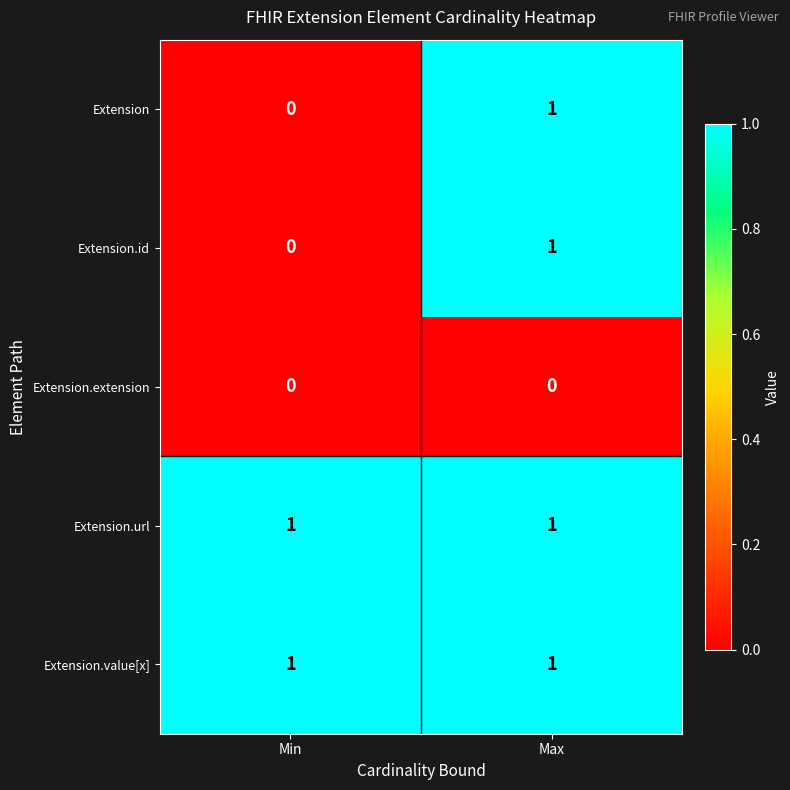

Reading left to right, transcribe all the data shown in this chart.

Extension: Min=0	Max=1
Extension.id: Min=0	Max=1
Extension.extension: Min=0	Max=0
Extension.url: Min=1	Max=1
Extension.value[x]: Min=1	Max=1